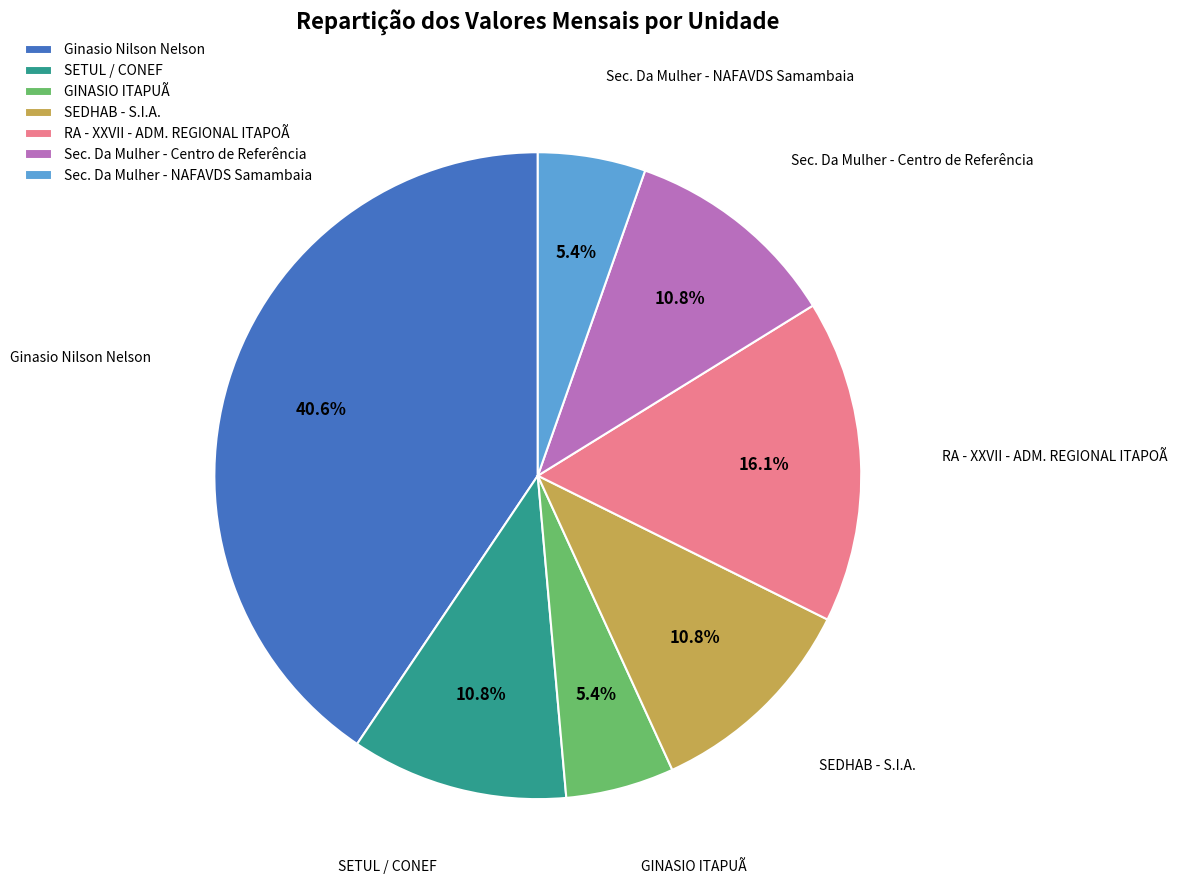

Is it true that Sec. Da Mulher - NAFAVDS Samambaia is 5% of the pie?

True